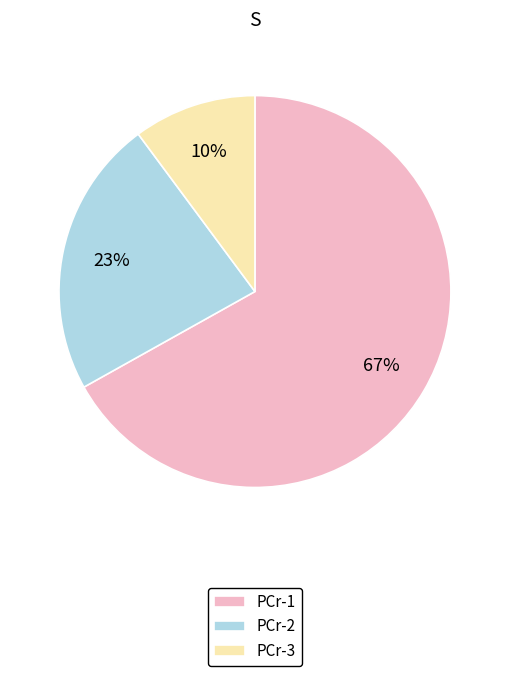

Between PCr-1 and PCr-2, which is larger?

PCr-1